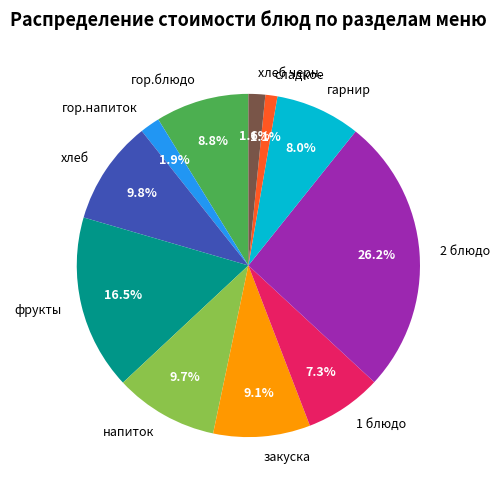

What is the largest slice in the pie chart?

2 блюдо